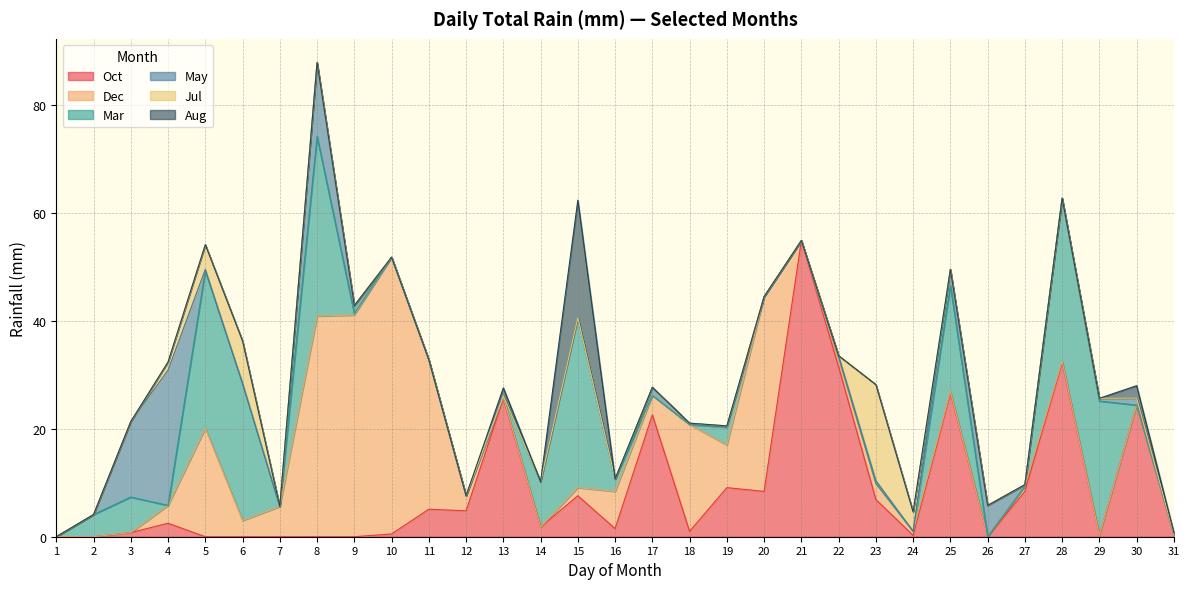

What are all the series names shown in the legend?

Oct, Dec, Mar, May, Jul, Aug